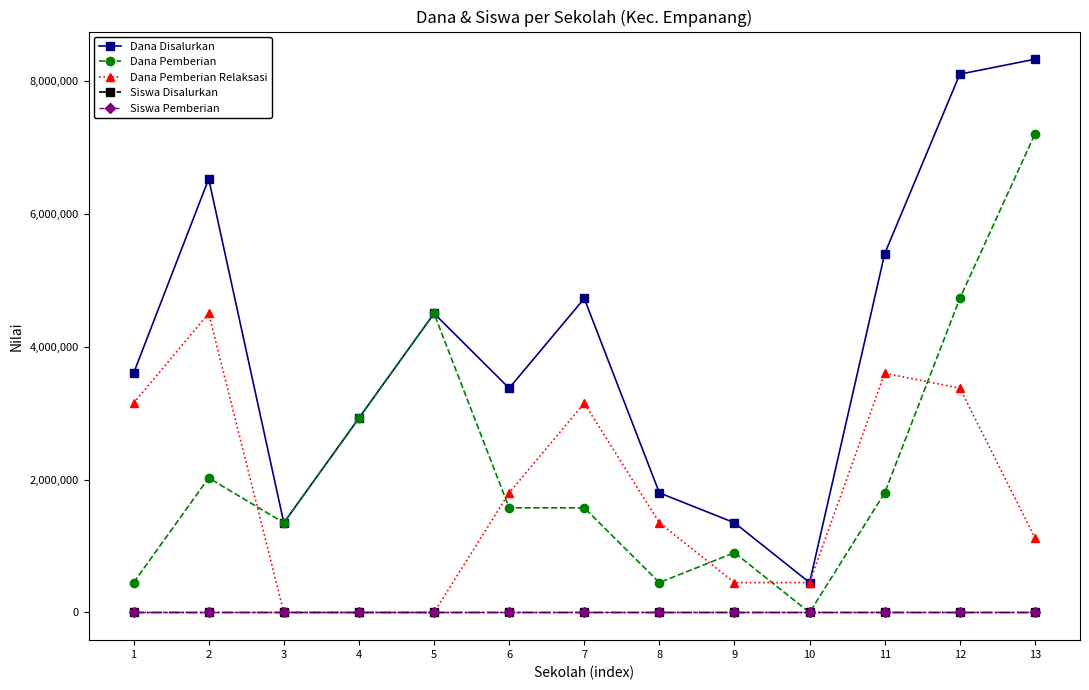

True or false: Dana Pemberian has more than 0 points higher than both neighbors.

True